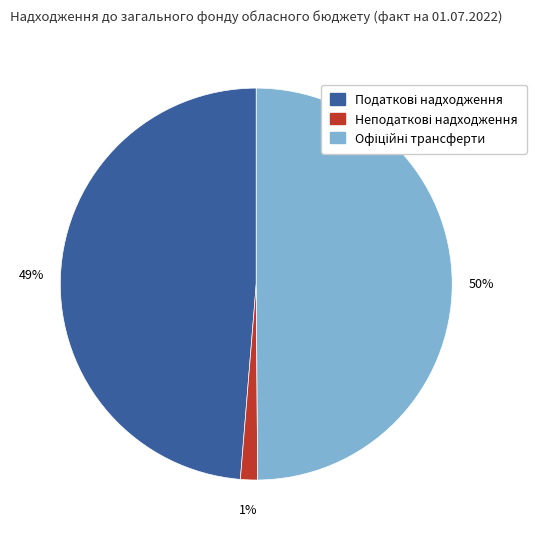

Count the number of slices in the pie.

3